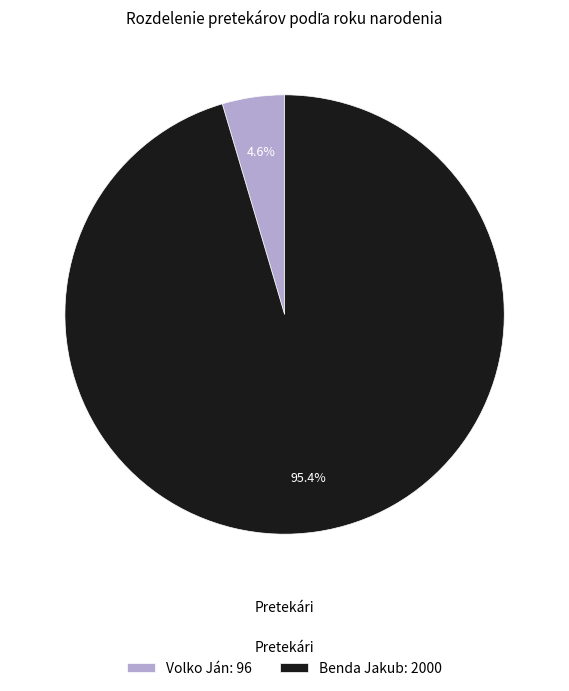

True or false: Volko Ján accounts for 87% of the total.

False